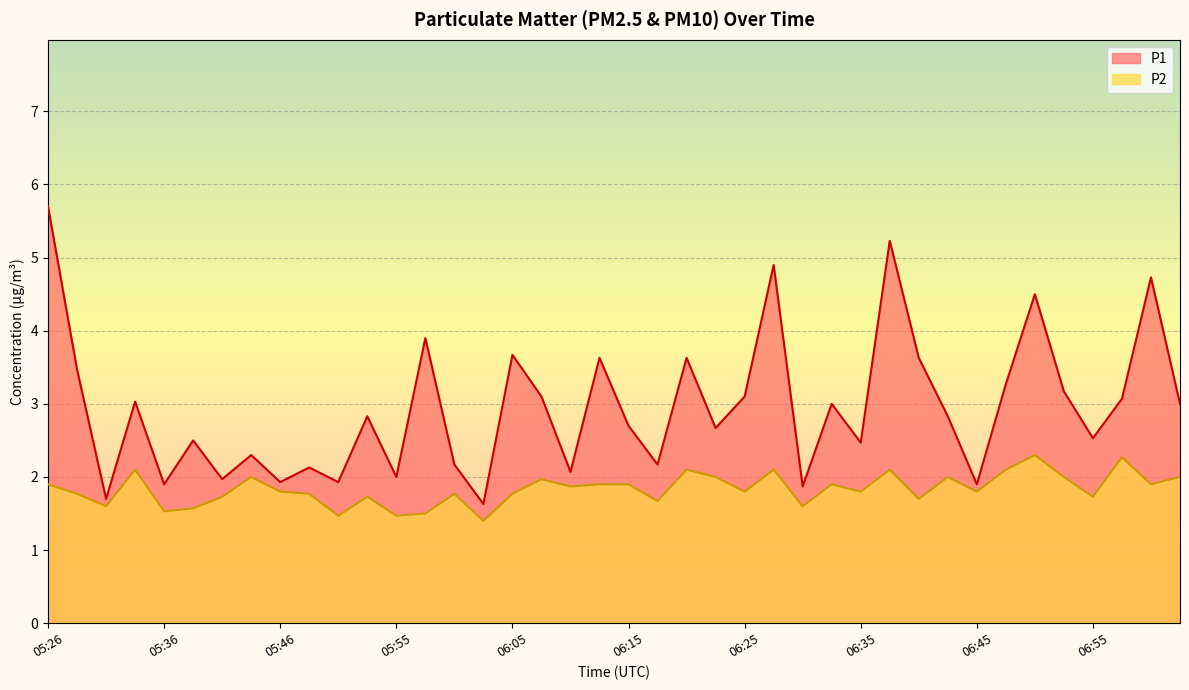

What is the sum of all P1 values?

117.9